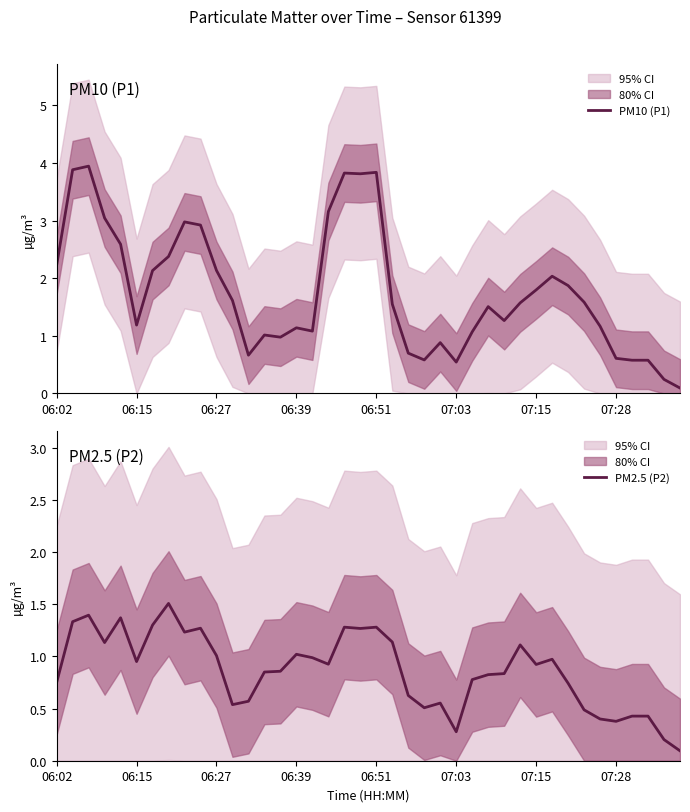

What is the highest value of the PM10 (P1) series?

3.9